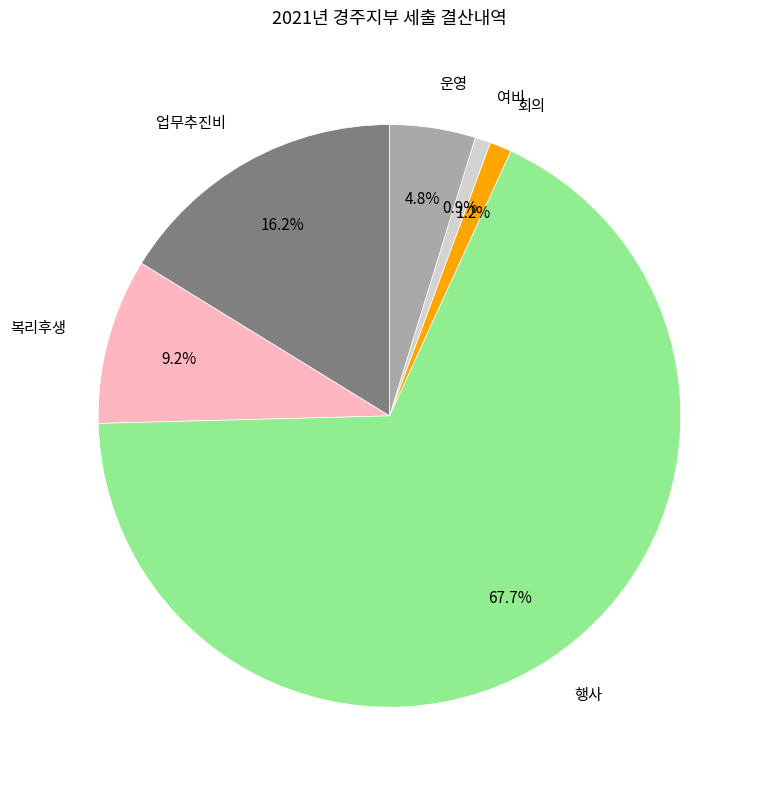

Count the number of slices in the pie.

6